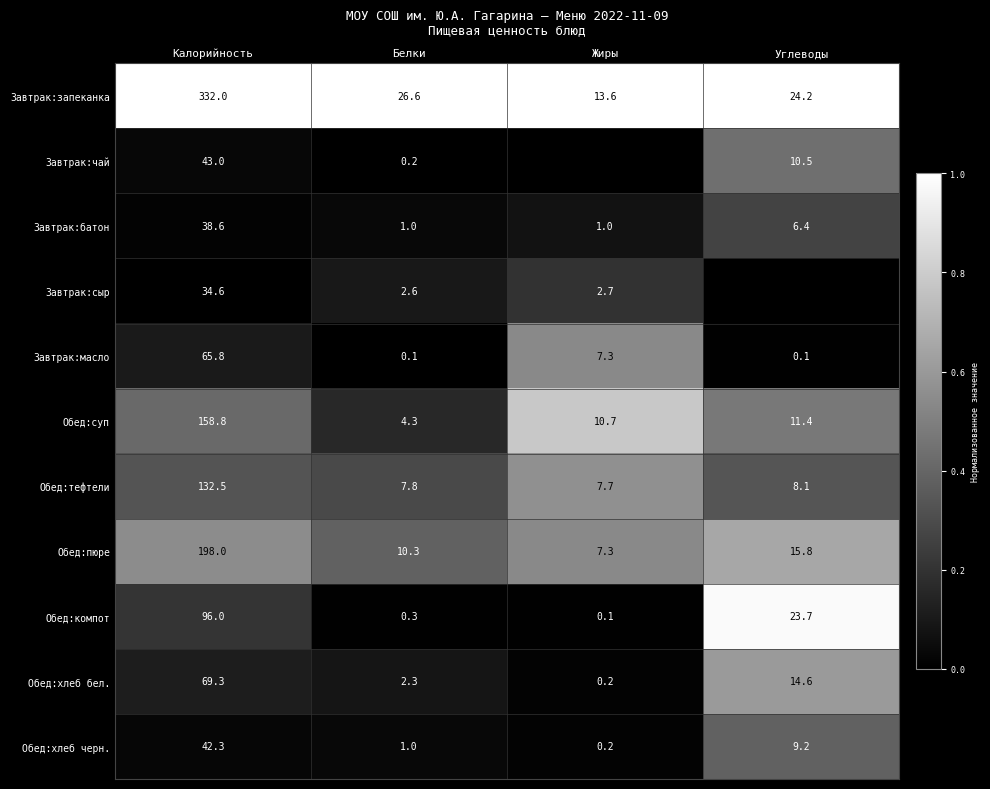

True or false: Завтрак:масло has a value of 0.1 at Углеводы.

True